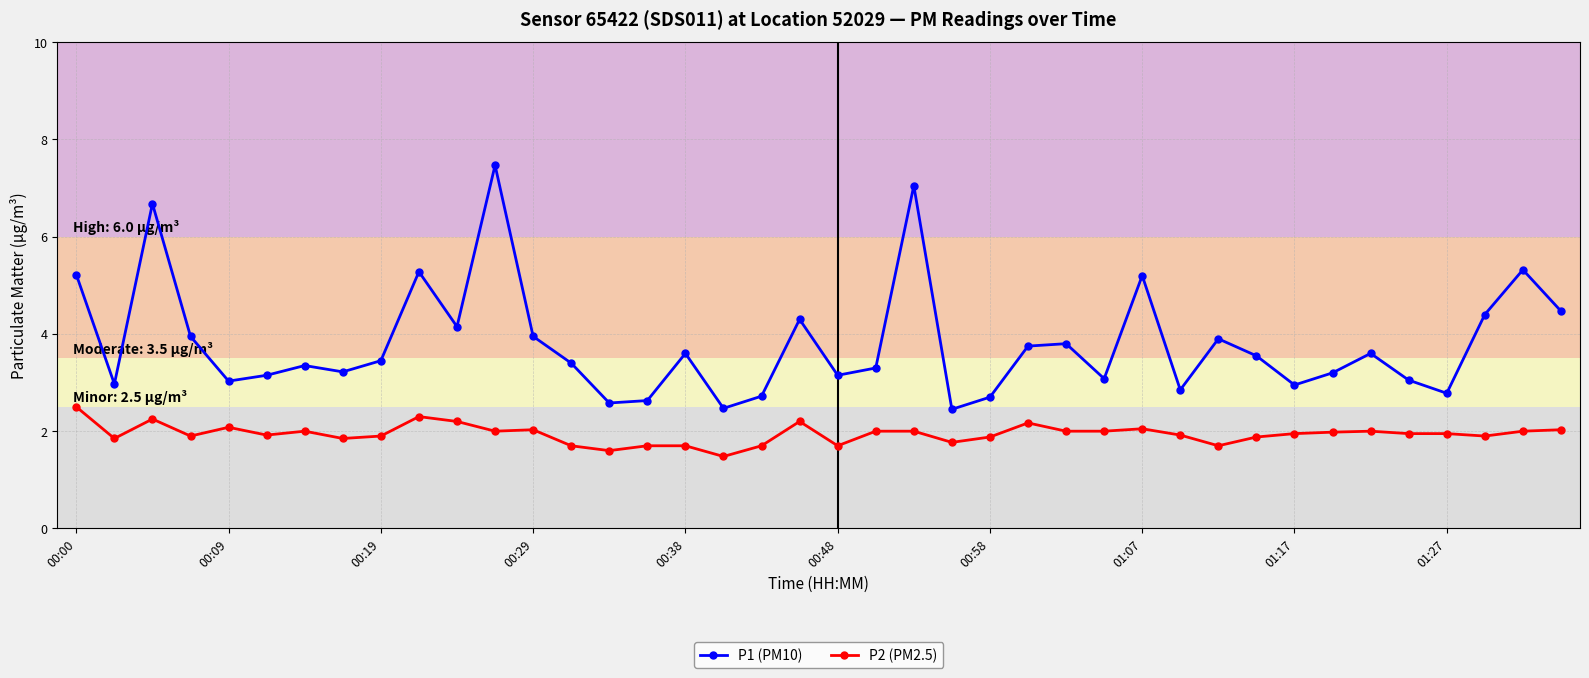

Does the chart display data point markers on the line(s)?

Yes